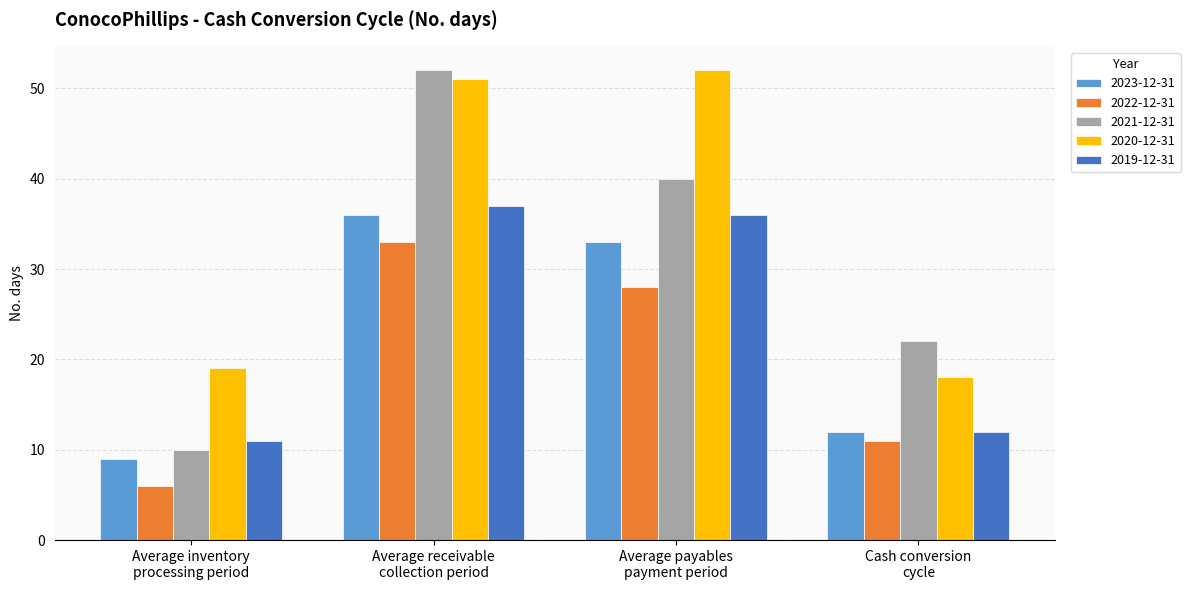

Are the bars grouped side by side (vs. stacked)?

Yes